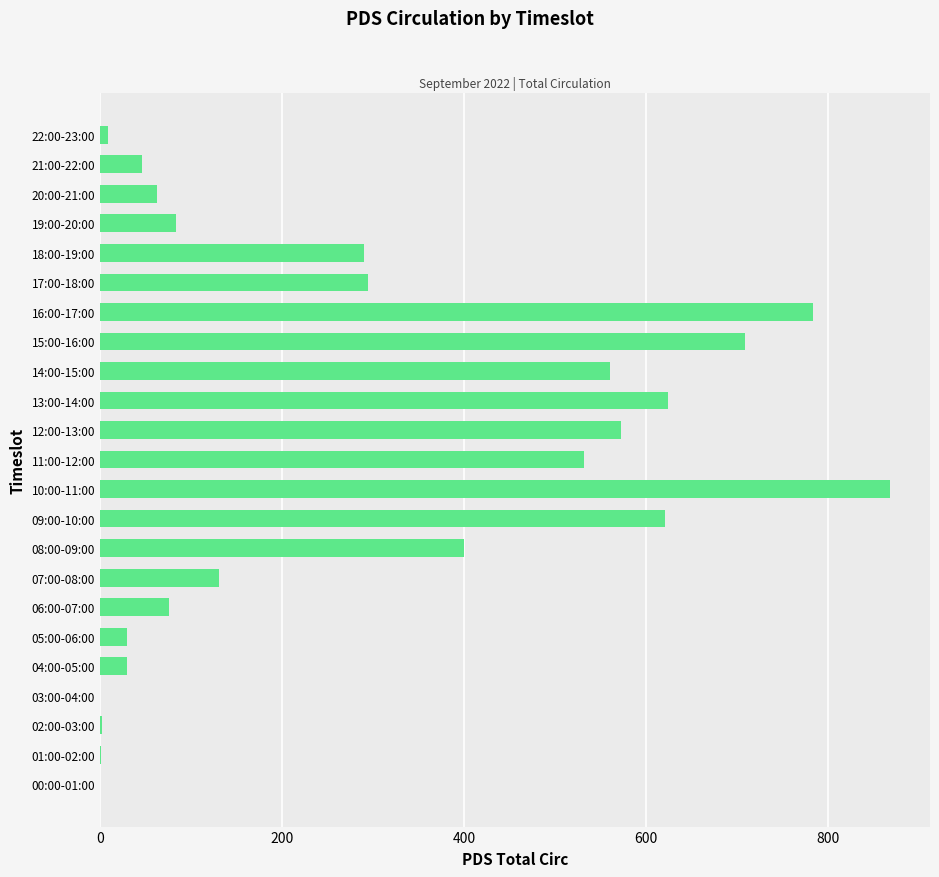

The chart shows a value of 998 at 12:00-13:00. True or false?

False